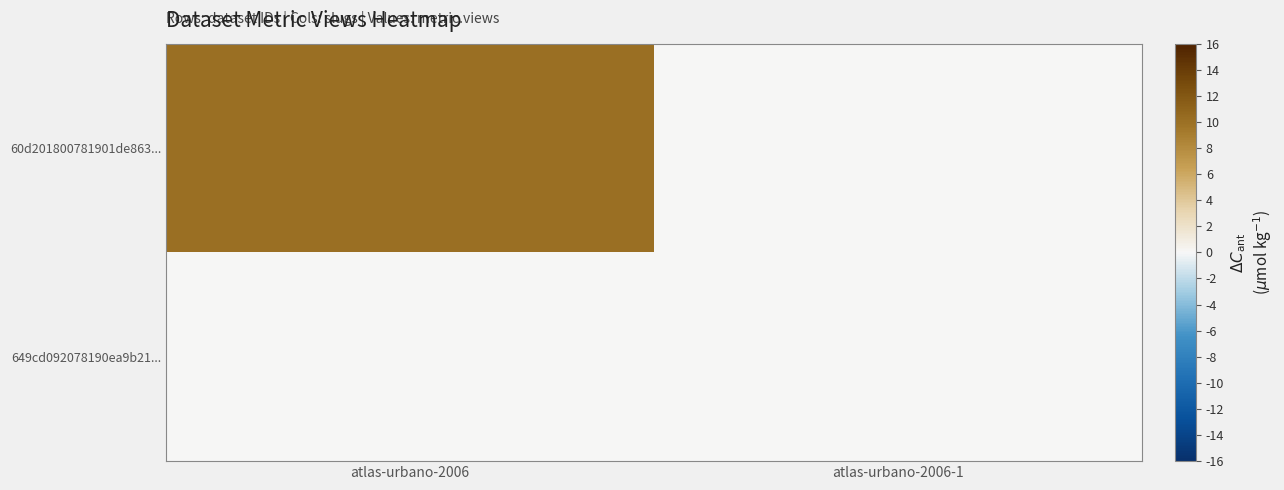

Which series changed the most between atlas-urbano-2006 and atlas-urbano-2006-1?

60d201800781901de863...